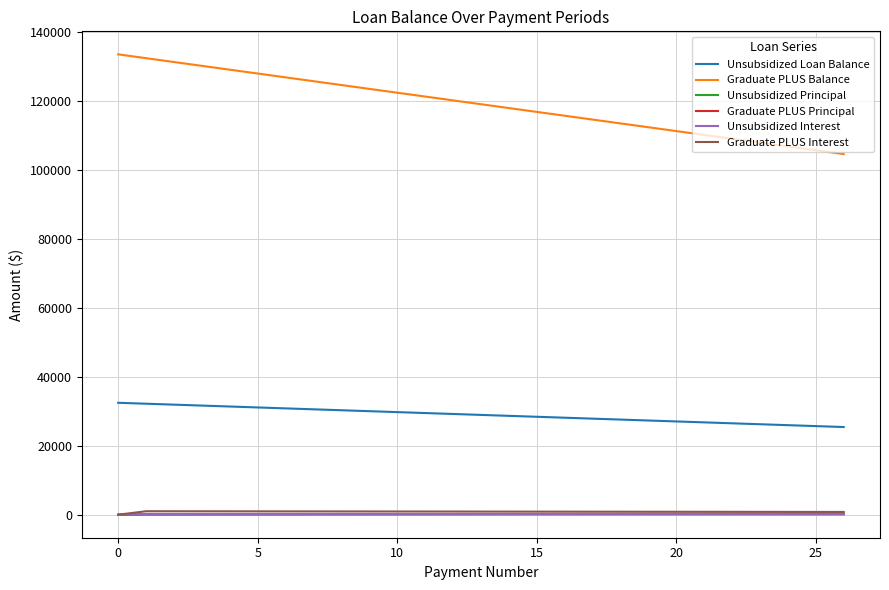

Does the chart have visible grid lines?

Yes